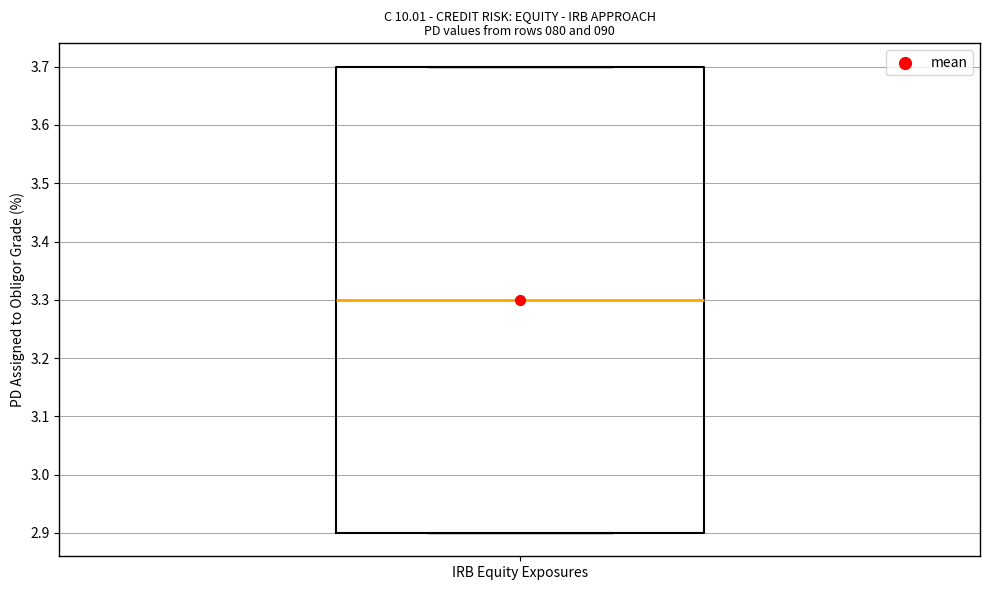

Transcribe this box plot: give where the median line is, the range the box spans, and where the two whiskers end, as read against the y-axis. The values are not printed on the chart, so give them approximately, as read against the axis.

median 3.3, box 2.9 to 3.7, whiskers 2.9 to 3.7